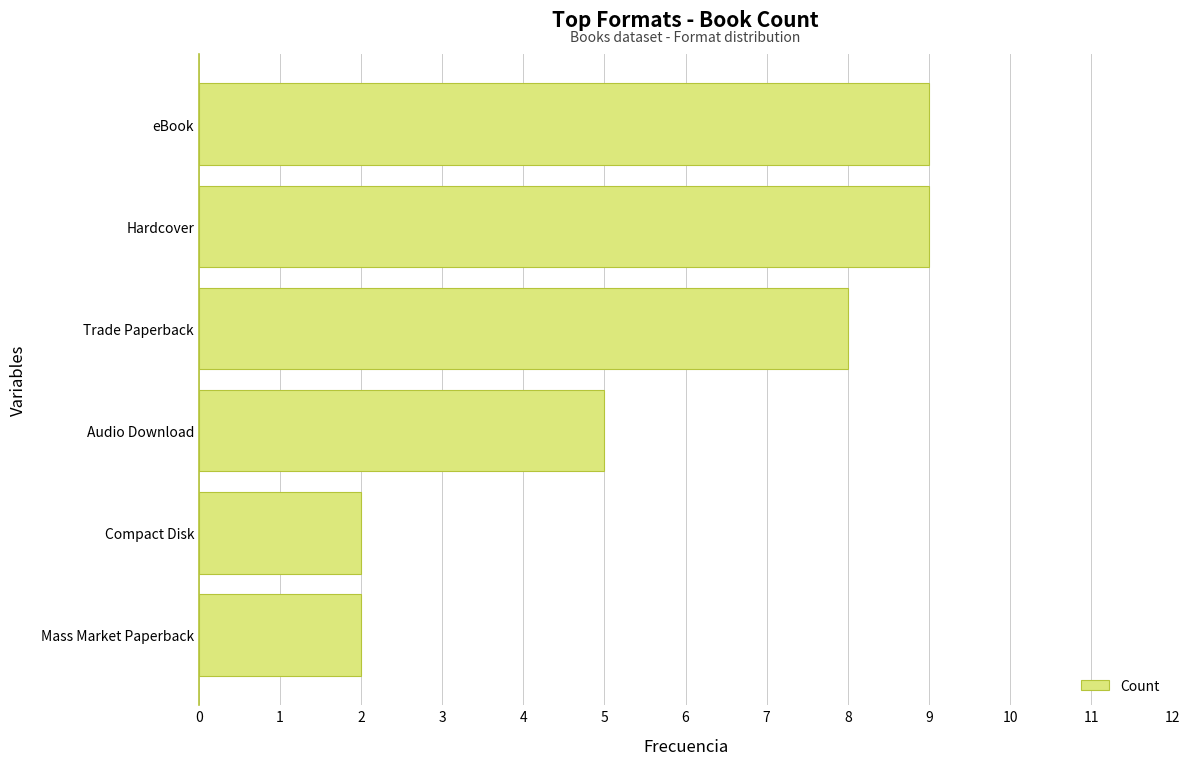

What is the ratio of the value at Mass Market Paperback to the value at Compact Disk?

1.0